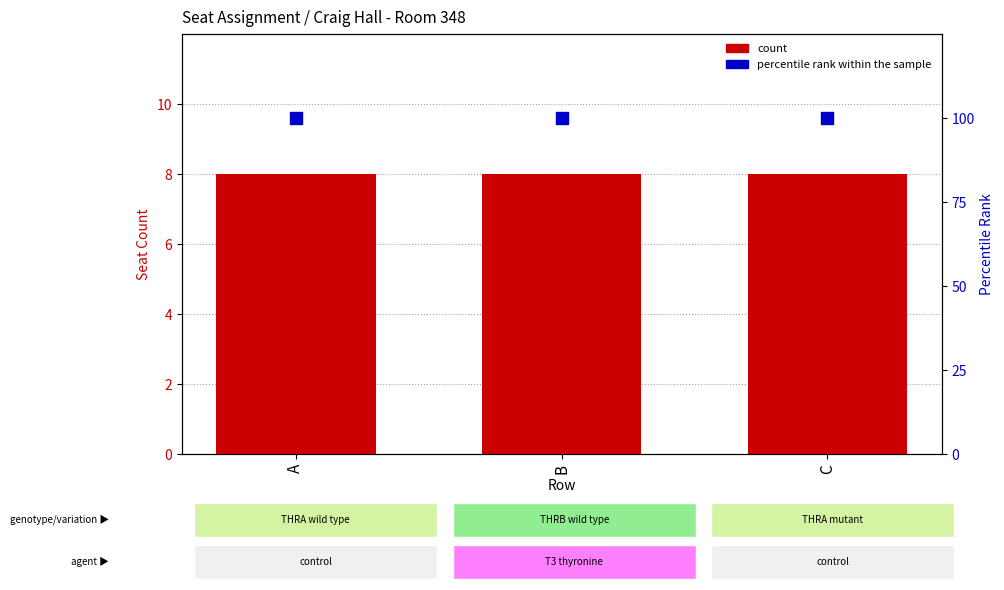

Is the value of count at B greater than the value of percentile rank within the sample at C?

No